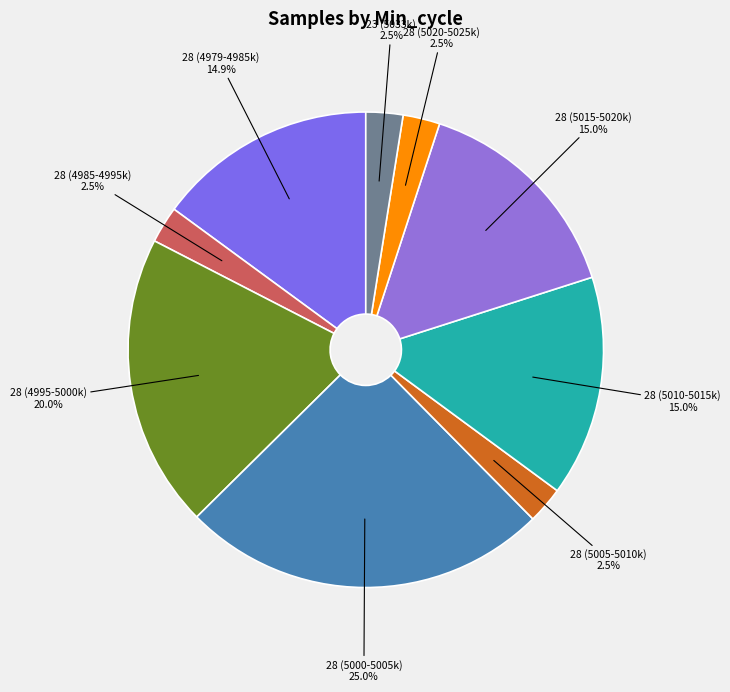

How many slices are in this pie chart?

9